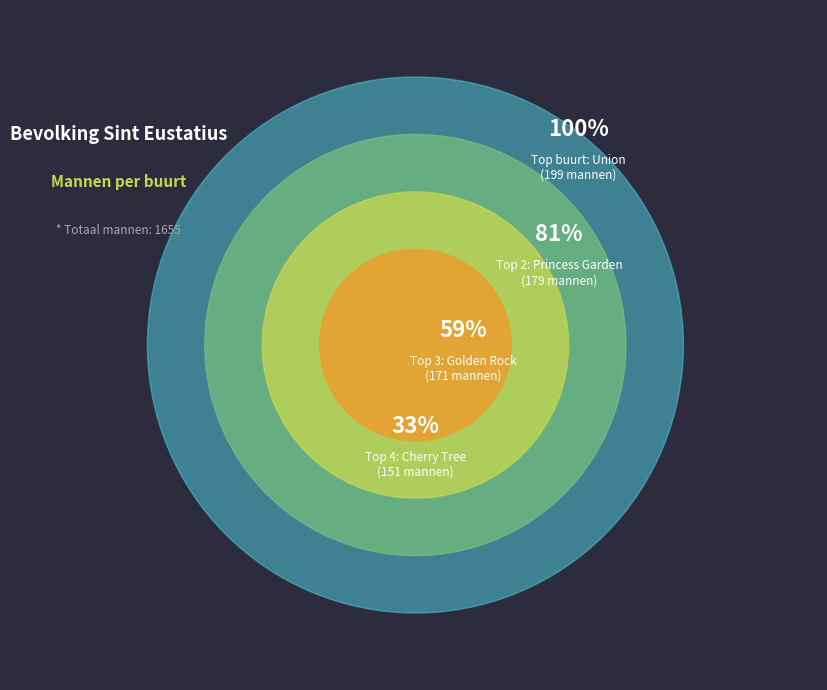

Does Princess Garden represent more than half of the total?

No